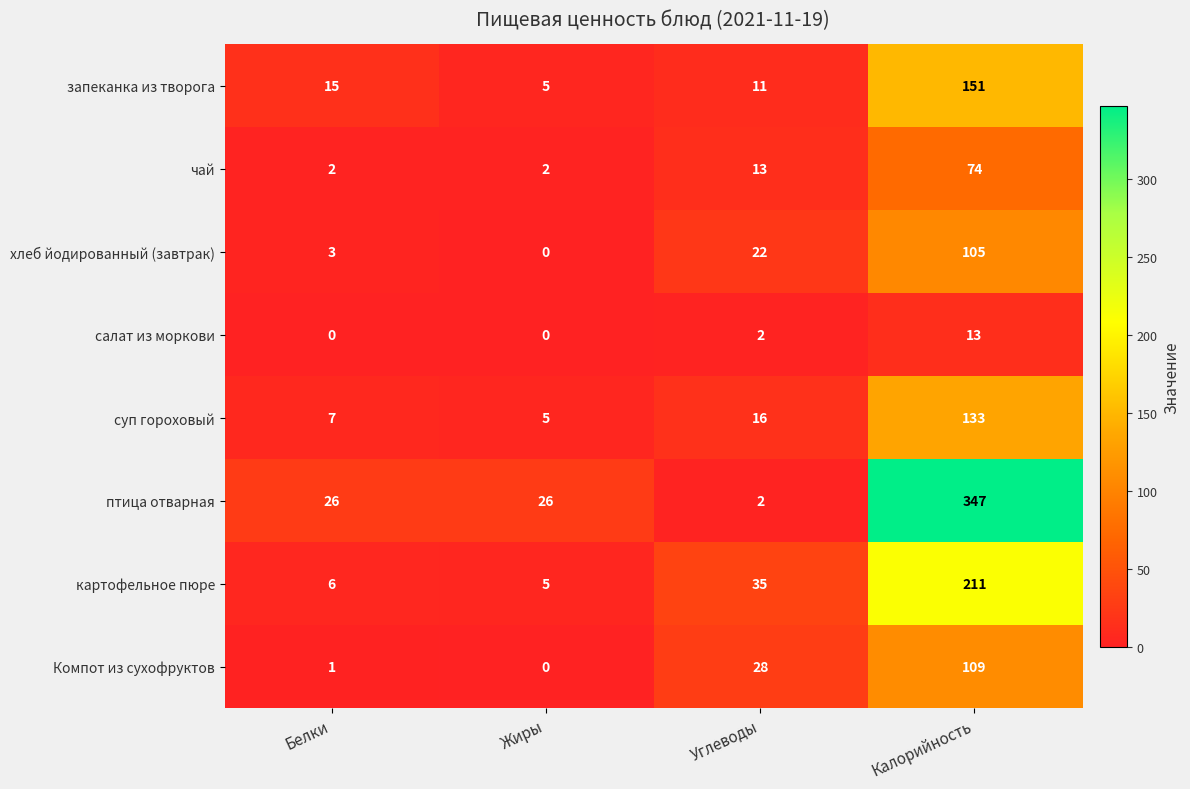

Which series changed the most between Белки and Углеводы?

картофельное пюре